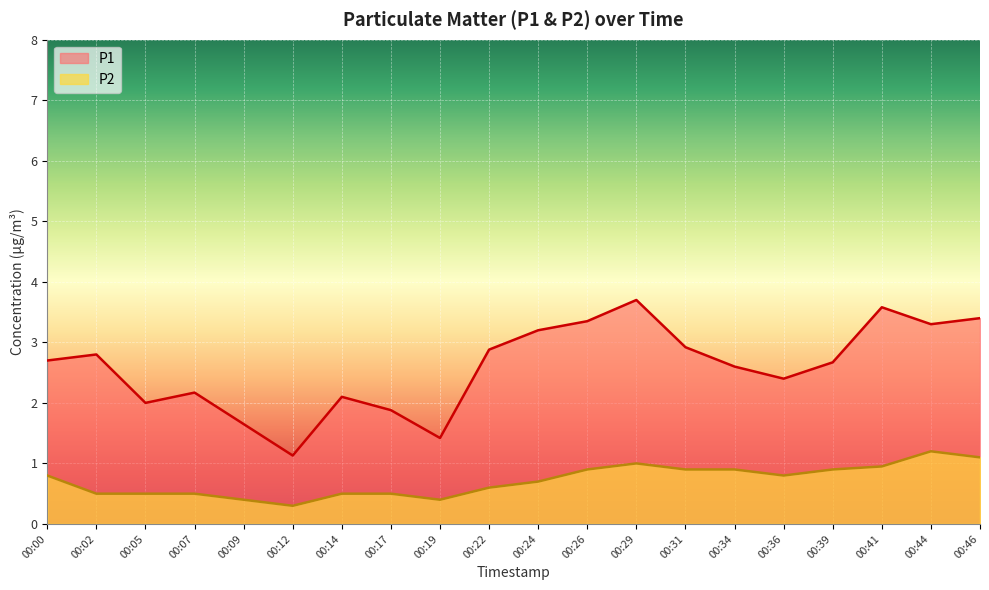

Reading left to right, extract all data points from this chart.

P1: 2.7	2.8	2.0	2.2	1.6	1.1	2.1	1.9	1.4	2.9	3.2	3.4	3.7	2.9	2.6	2.4	2.7	3.6	3.3	3.4
P2: 0.8	0.5	0.5	0.5	0.4	0.3	0.5	0.5	0.4	0.6	0.7	0.9	1.0	0.9	0.9	0.8	0.9	0.9	1.2	1.1